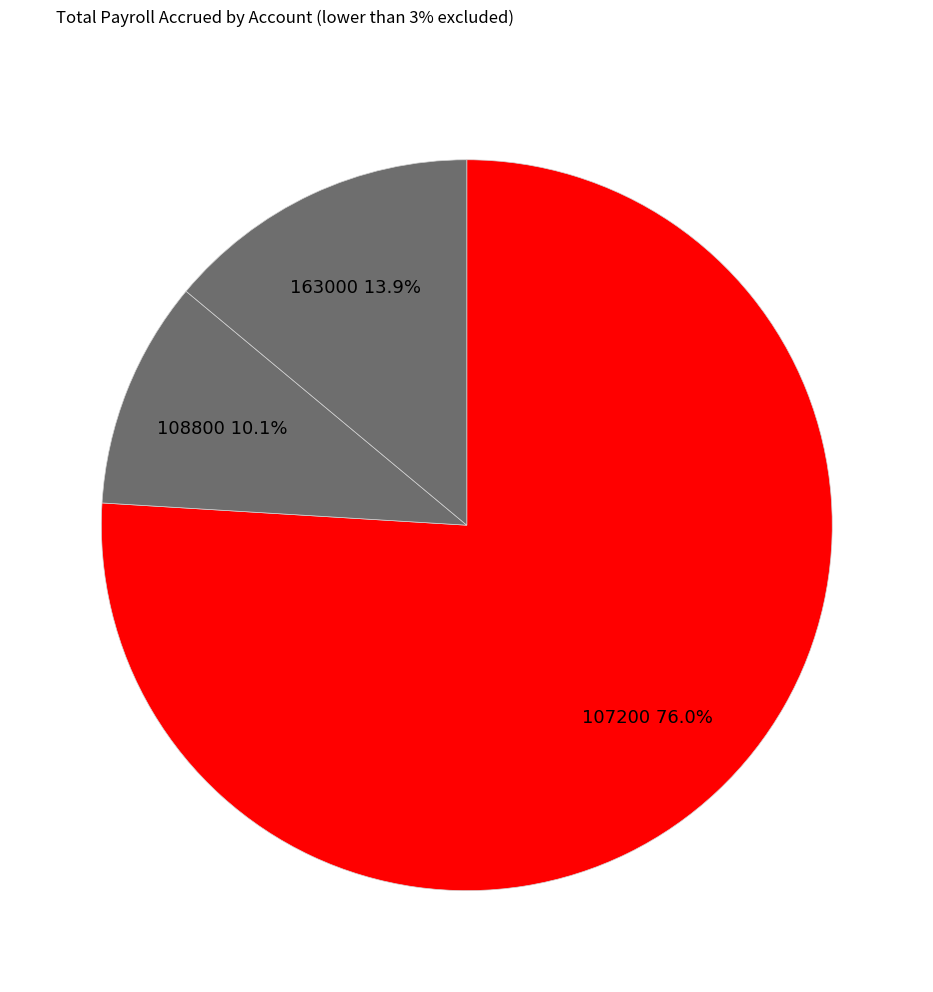

How many slices are in this pie chart?

3